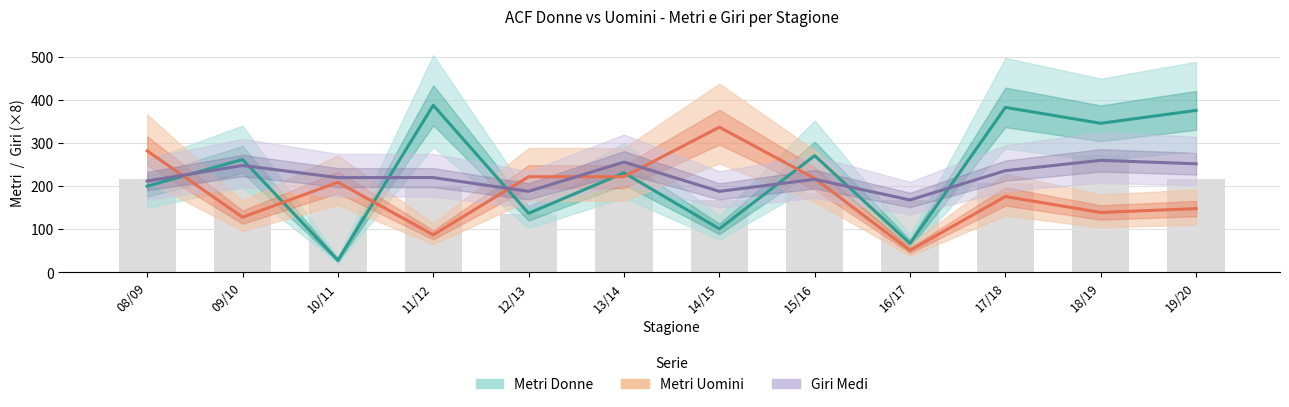

Which series has the largest range (max minus min)?

Metri Donne